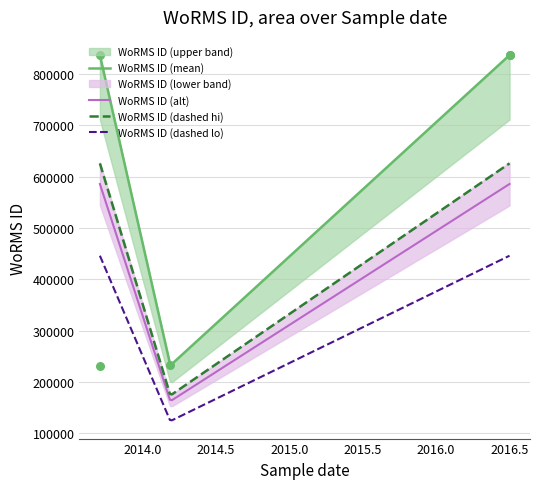

True or false: WoRMS ID (dashed hi) and WoRMS ID (dashed lo) cross at least once.

False